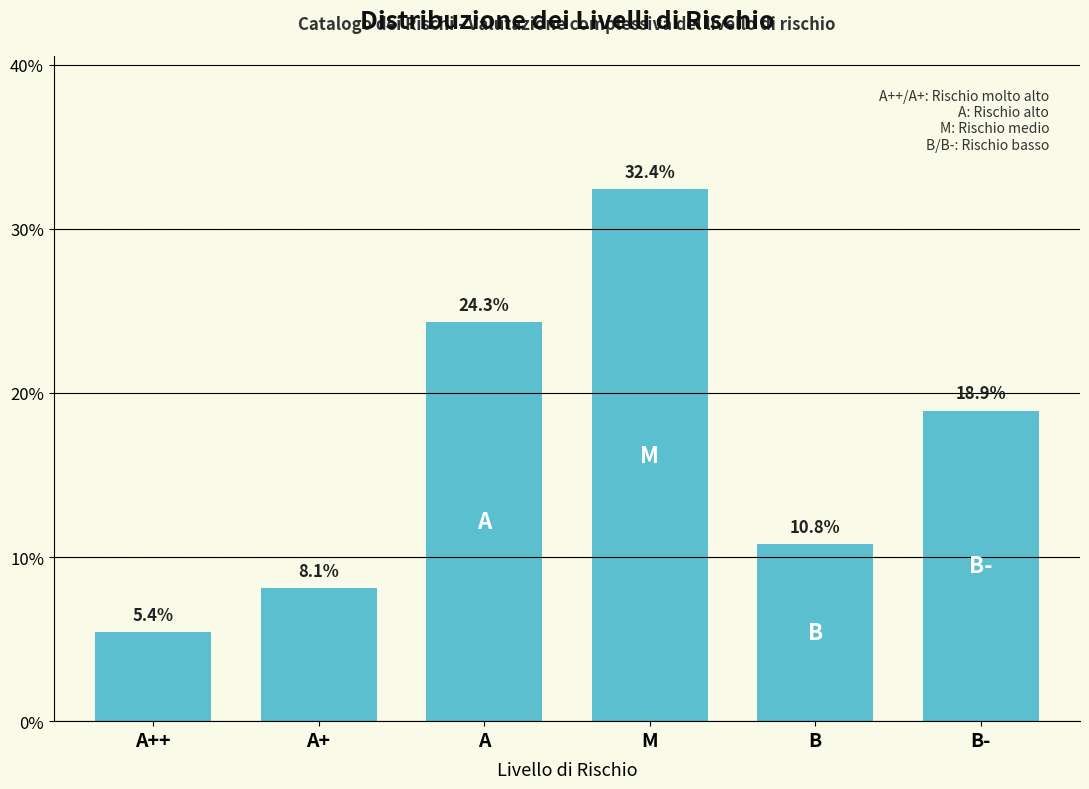

Reading left to right, what are all the values shown in this chart?

A++=5.4	A+=8.1	A=24.3	M=32.4	B=10.8	B-=18.9